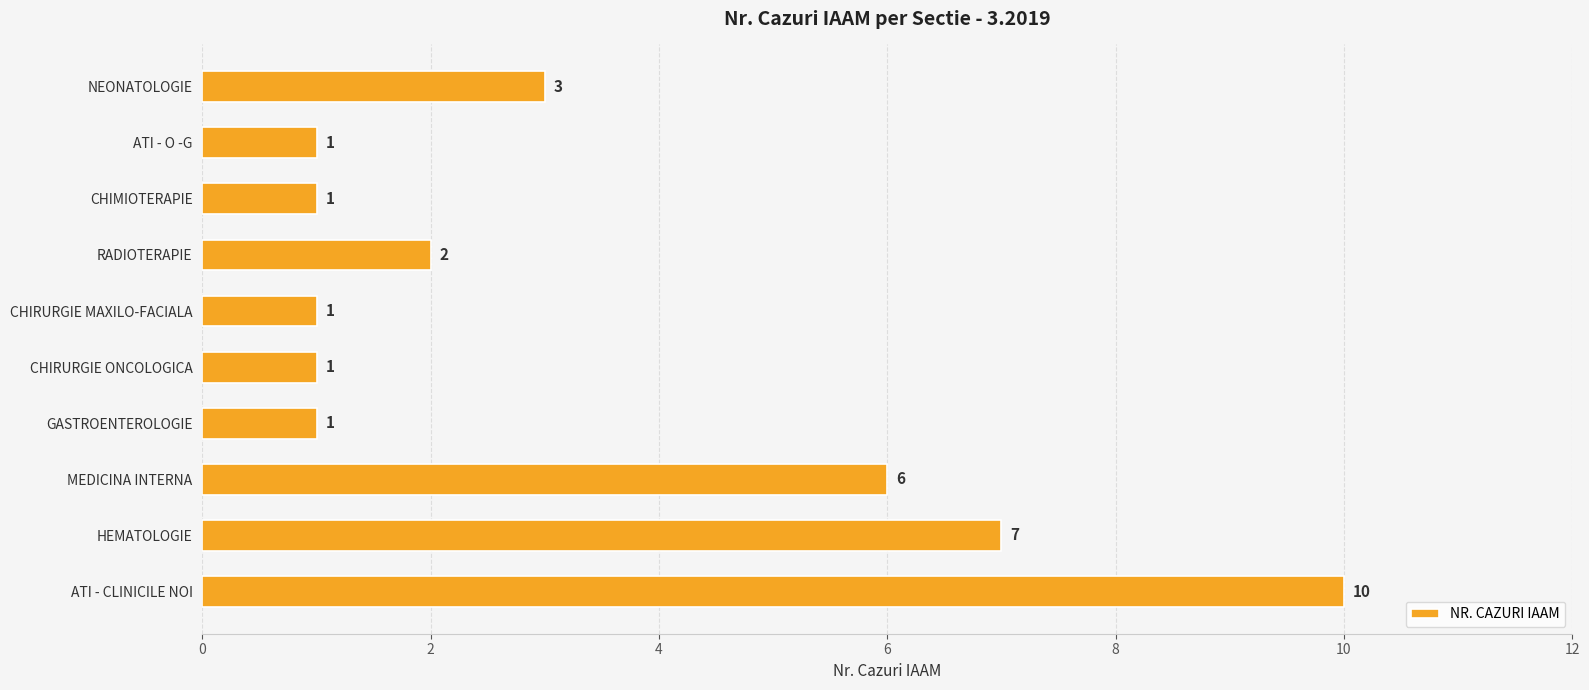

What is the greatest value displayed?

10